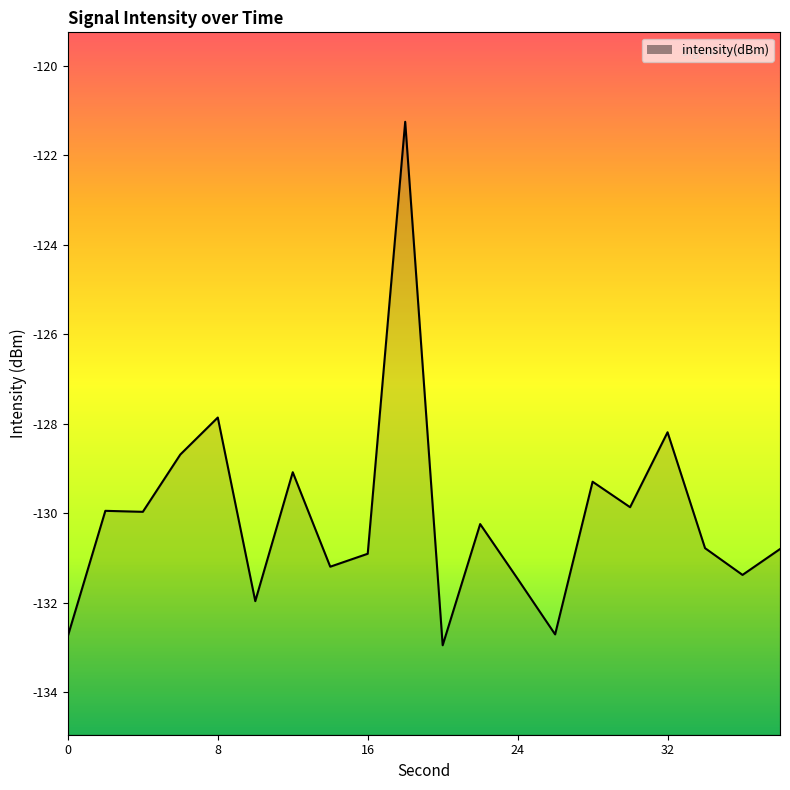

The value at 16 is -130.9. True or false?

True